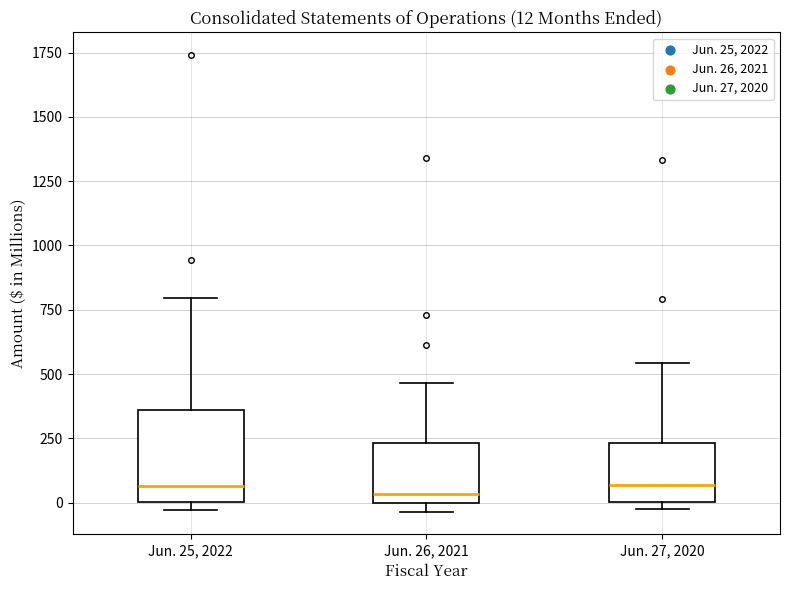

Which box is the tallest, from its lower edge to its upper edge?

Jun. 25, 2022